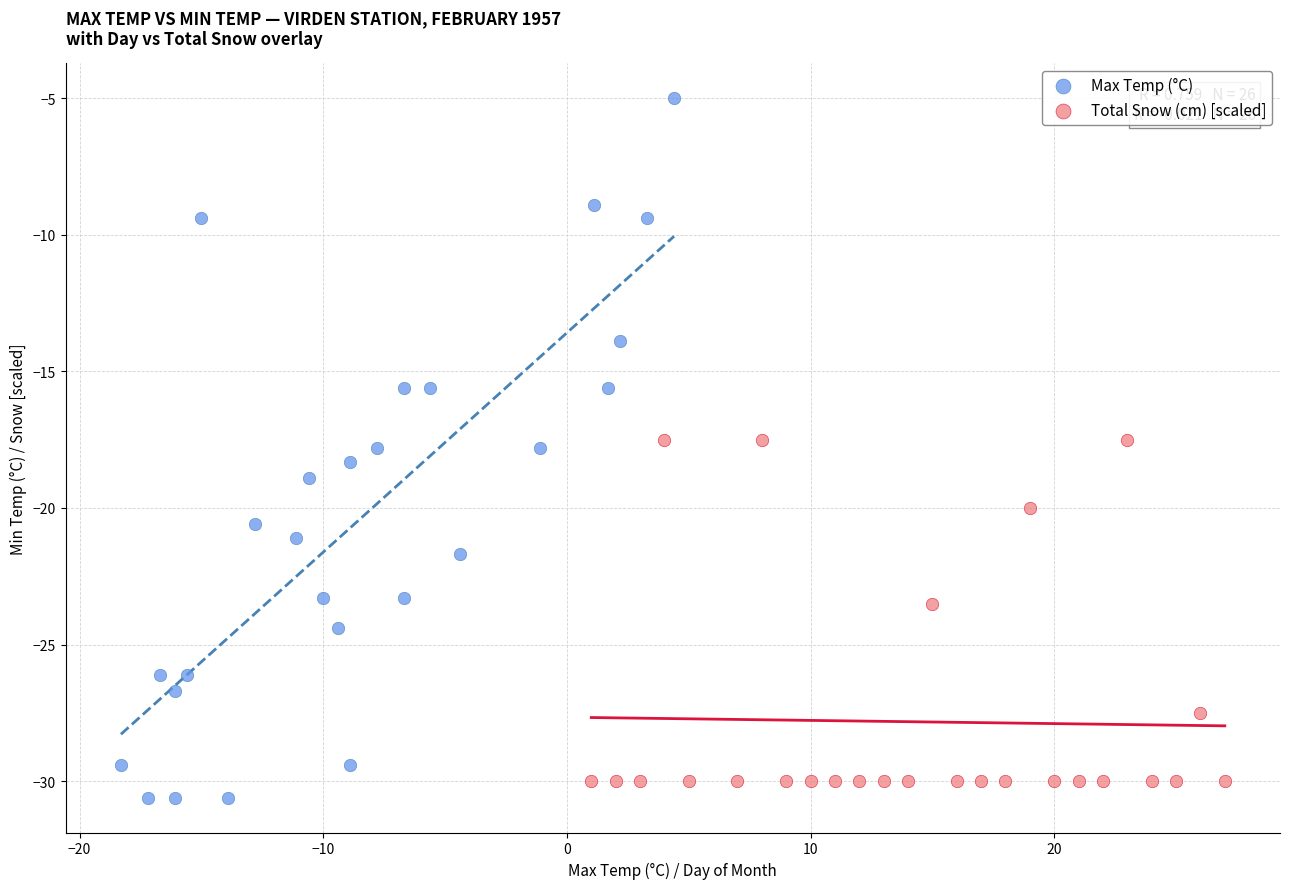

Which series reaches the maximum Y coordinate?

Max Temp (°C)